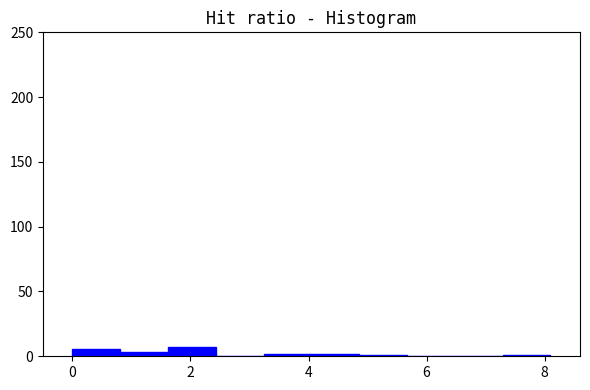

Reading left to right, list every bar in this chart as the range it spans on the x-axis followed by its height. Neither the bar edges nor the heights are printed on the chart, so give them approximately, as read against the axes.

0.0 to 0.8: 5
0.8 to 1.6: under 5
1.6 to 2.4: 5
2.4 to 3.2: 0
3.2 to 4.0: under 5
4.0 to 4.8: under 5
4.8 to 5.6: under 5
5.6 to 6.4: 0
6.4 to 7.2: 0
7.2 to 8.2: under 5